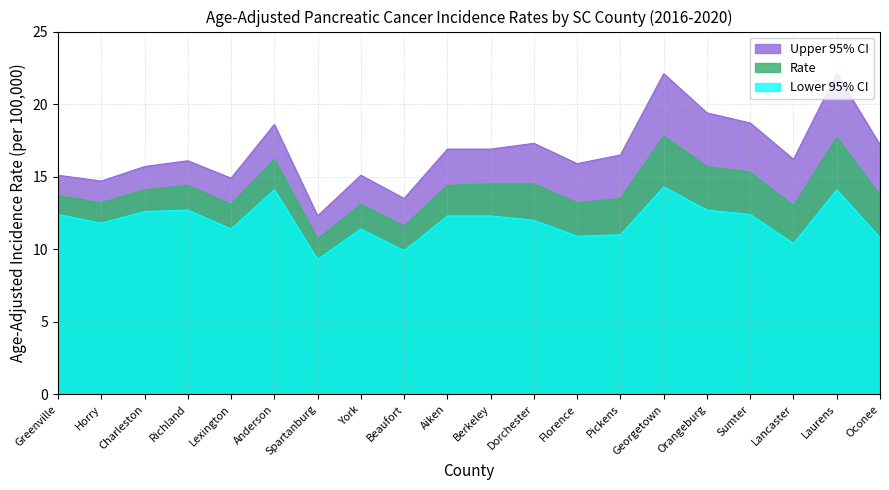

What is the difference between the Lower 95% CI values at Aiken and Dorchester?

0.3